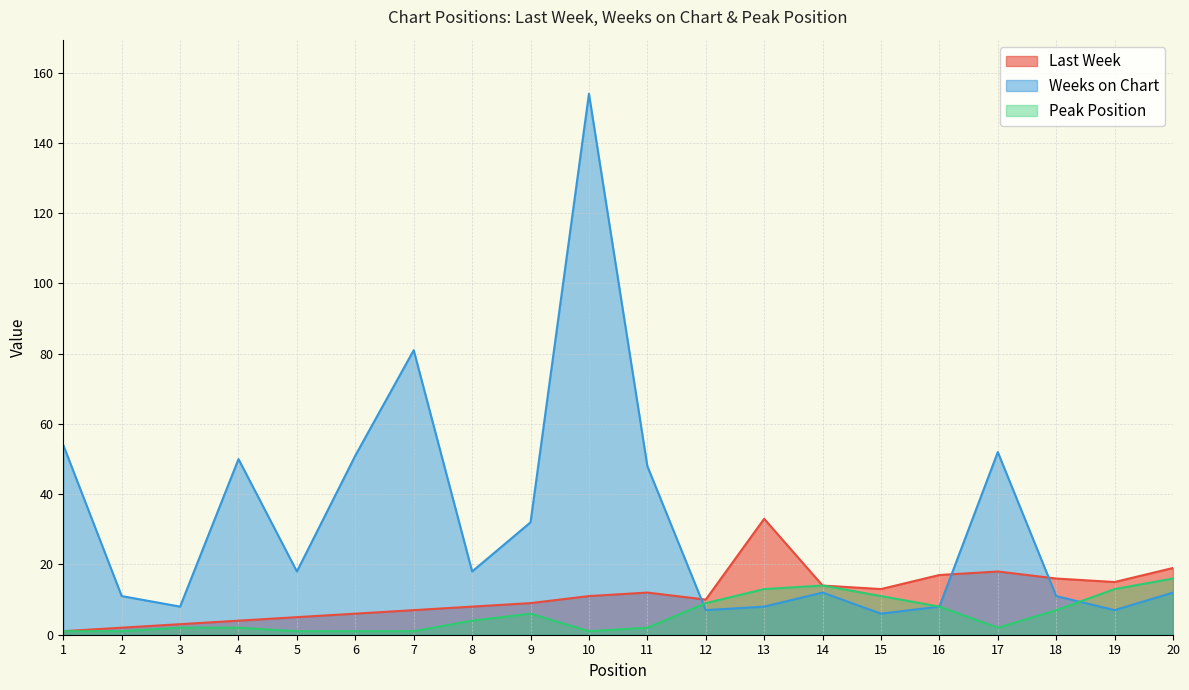

True or false: Last Week and Peak Position intersect in this chart.

False